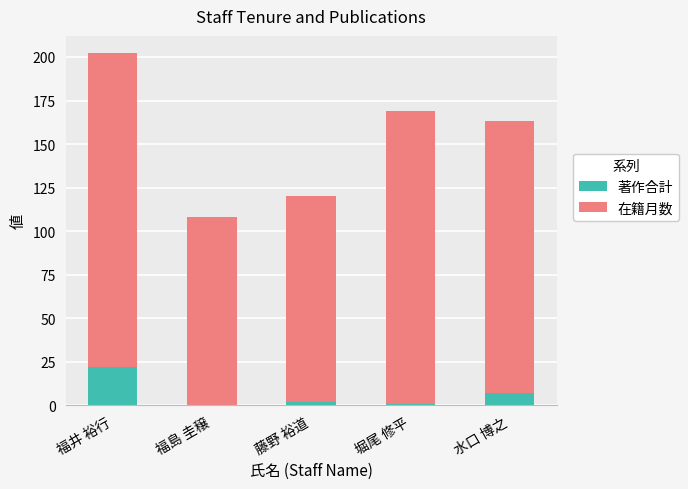

What is the highest value of the 著作合計 series?

22